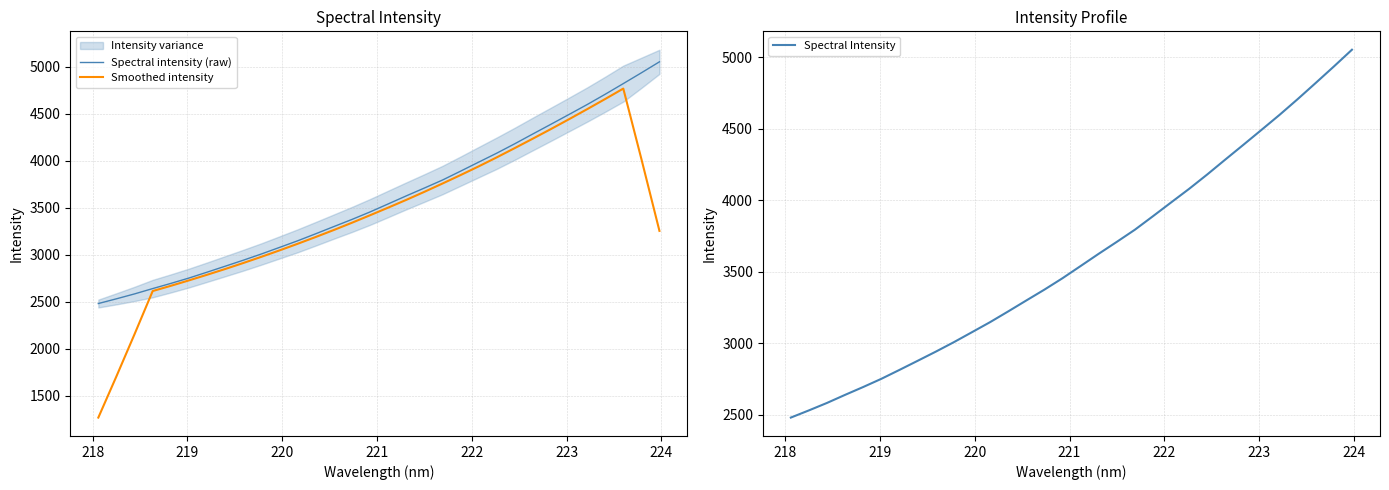

Is this an area chart (filled region under the line)?

No